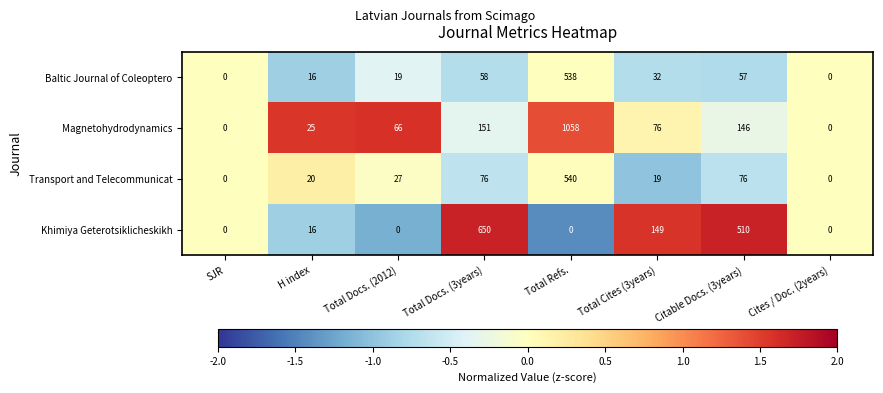

What is the difference between the maximum and minimum values in the Baltic Journal of Coleoptero series?

538